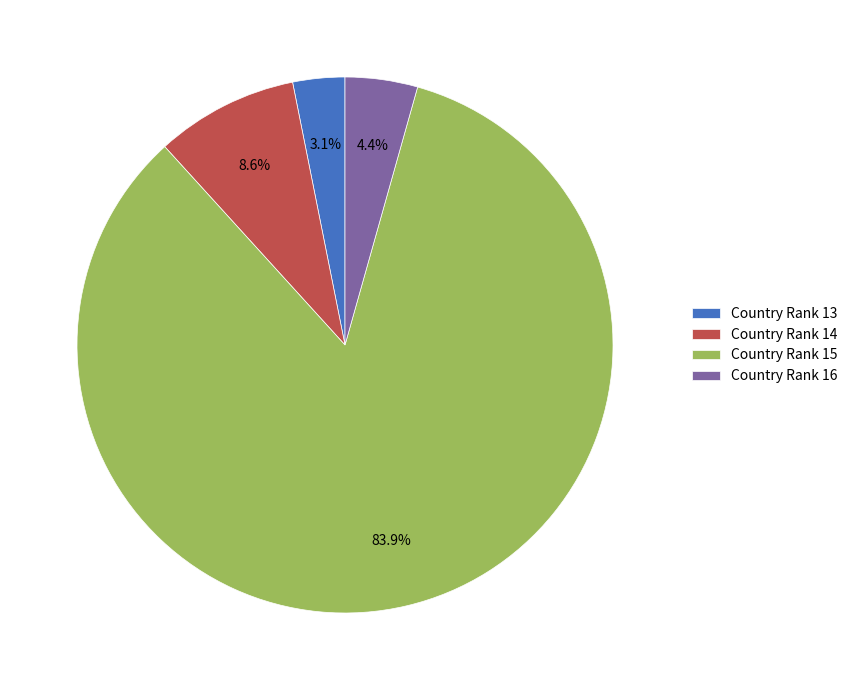

Count the number of slices in the pie.

4